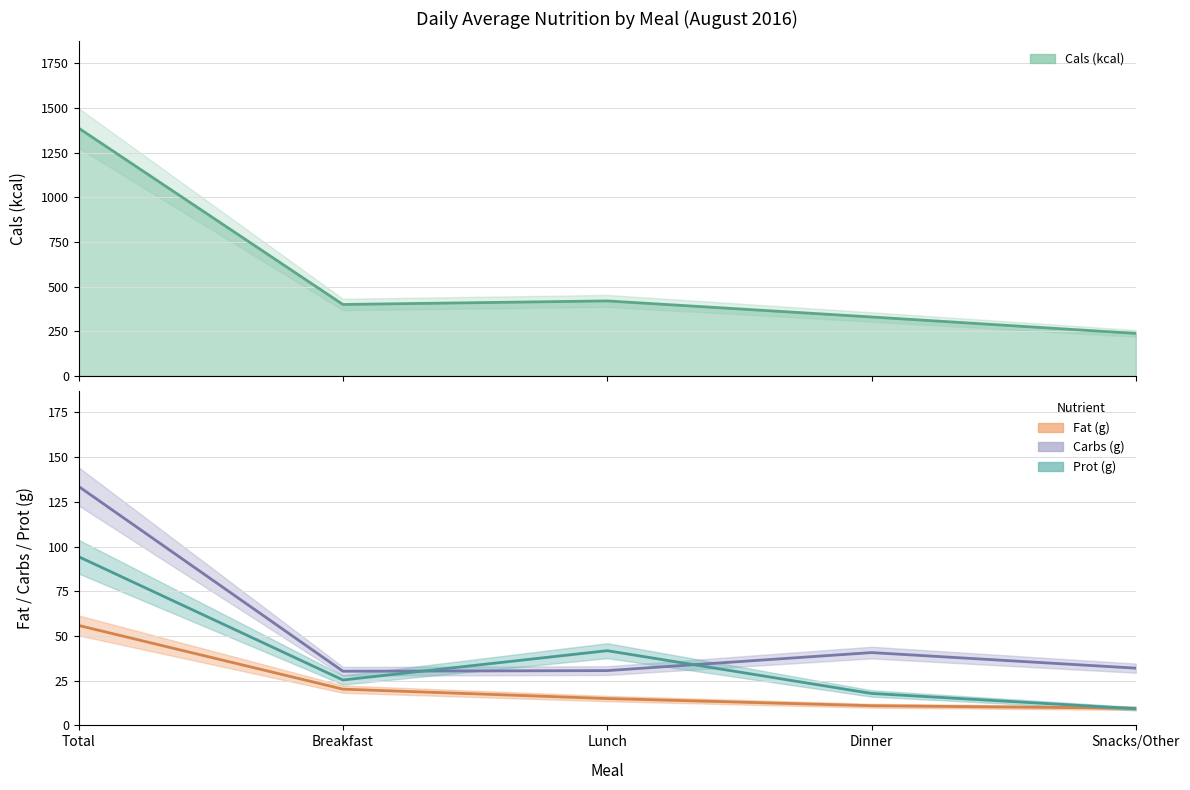

List the series in order of their peak value, highest first.

Cals (kcal), Carbs (g), Prot (g), Fat (g)